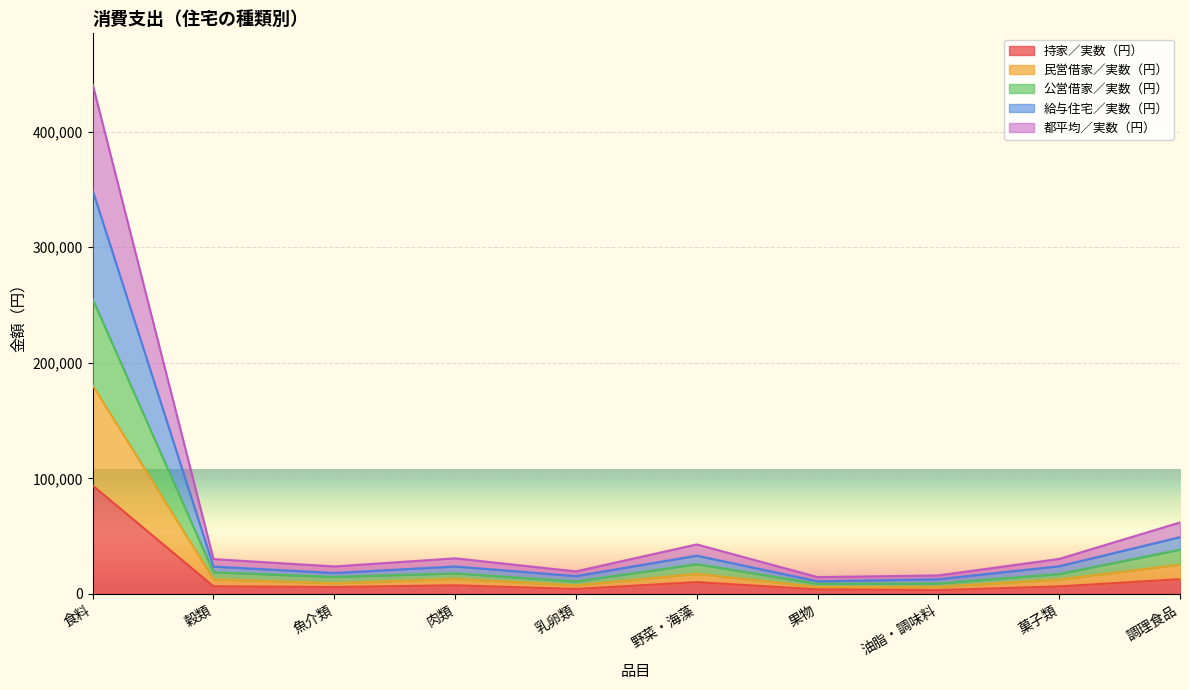

True or false: 持家／実数（円） has a value of 5979 at 乳卵類.

False